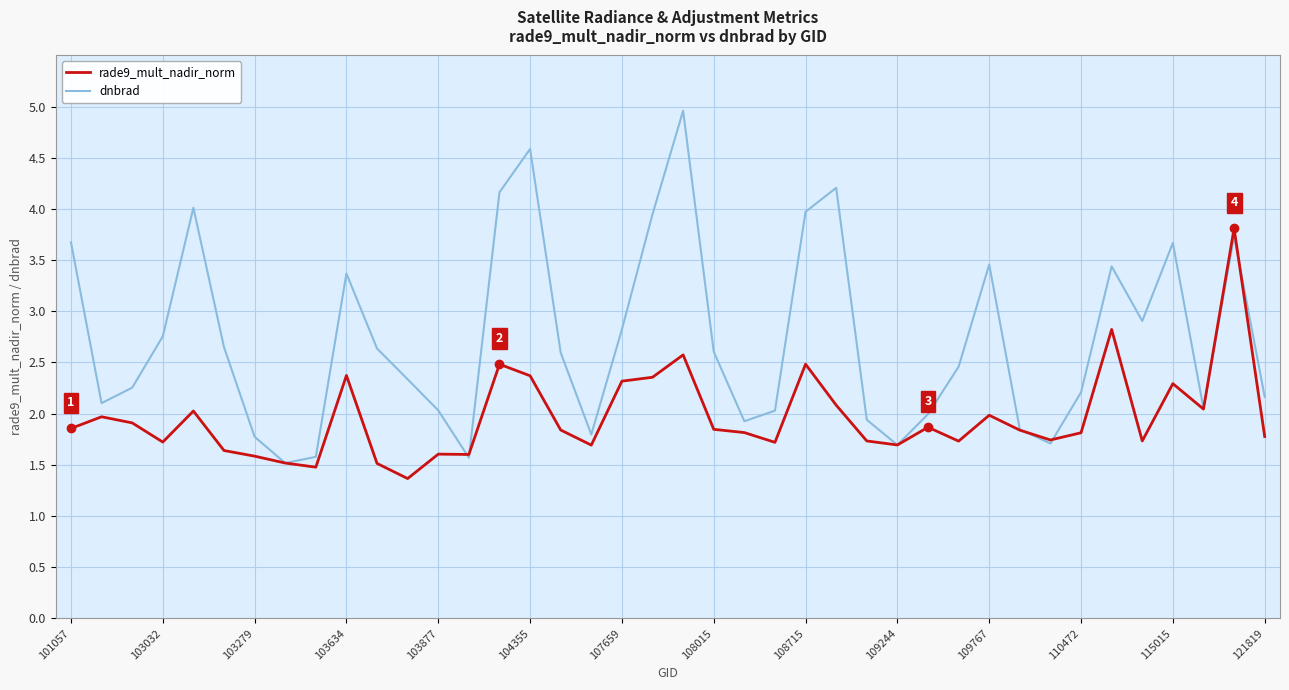

Rank the series by their maximum value, from lowest to highest.

rade9_mult_nadir_norm, dnbrad